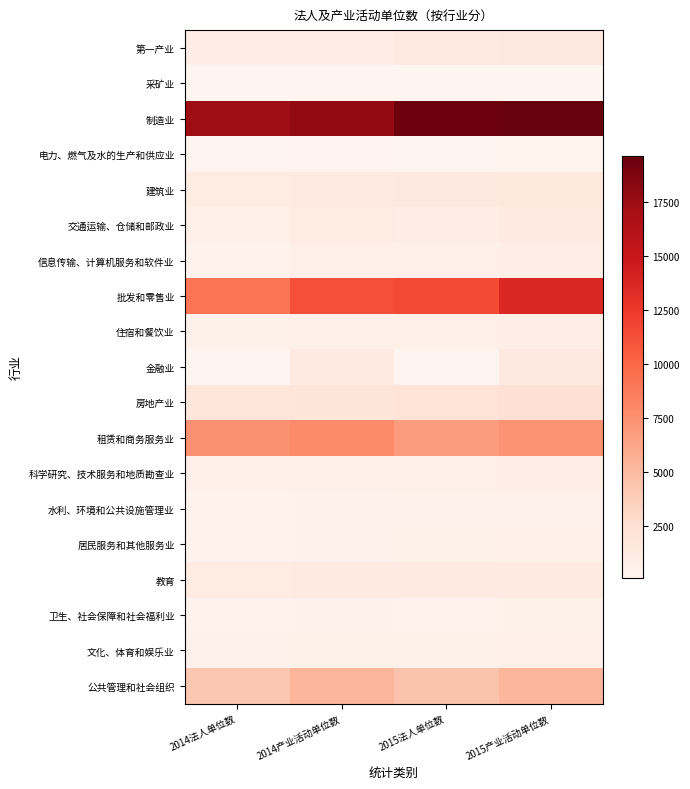

Reading left to right, what are all the values shown in this chart?

第一产业: 2014法人单位数=1042	2014产业活动单位数=1089	2015法人单位数=1404	2015产业活动单位数=1465
采矿业: 2014法人单位数=133	2014产业活动单位数=164	2015法人单位数=141	2015产业活动单位数=146
制造业: 2014法人单位数=17352	2014产业活动单位数=17808	2015法人单位数=19347	2015产业活动单位数=19616
电力、燃气及水的生产和供应业: 2014法人单位数=258	2014产业活动单位数=350	2015法人单位数=283	2015产业活动单位数=374
建筑业: 2014法人单位数=1135	2014产业活动单位数=1365	2015法人单位数=1431	2015产业活动单位数=1715
交通运输、仓储和邮政业: 2014法人单位数=811	2014产业活动单位数=1190	2015法人单位数=981	2015产业活动单位数=1375
信息传输、计算机服务和软件业: 2014法人单位数=490	2014产业活动单位数=754	2015法人单位数=676	2015产业活动单位数=951
批发和零售业: 2014法人单位数=9257	2014产业活动单位数=11229	2015法人单位数=11548	2015产业活动单位数=13609
住宿和餐饮业: 2014法人单位数=637	2014产业活动单位数=744	2015法人单位数=819	2015产业活动单位数=950
金融业: 2014法人单位数=188	2014产业活动单位数=1387	2015法人单位数=265	2015产业活动单位数=1480
房地产业: 2014法人单位数=1857	2014产业活动单位数=2021	2015法人单位数=2199	2015产业活动单位数=2389
租赁和商务服务业: 2014法人单位数=7448	2014产业活动单位数=7862	2015法人单位数=6899	2015产业活动单位数=7353
科学研究、技术服务和地质勘查业: 2014法人单位数=675	2014产业活动单位数=776	2015法人单位数=854	2015产业活动单位数=970
水利、环境和公共设施管理业: 2014法人单位数=502	2014产业活动单位数=523	2015法人单位数=531	2015产业活动单位数=554
居民服务和其他服务业: 2014法人单位数=461	2014产业活动单位数=524	2015法人单位数=630	2015产业活动单位数=701
教育: 2014法人单位数=1306	2014产业活动单位数=1351	2015法人单位数=1391	2015产业活动单位数=1424
卫生、社会保障和社会福利业: 2014法人单位数=446	2014产业活动单位数=584	2015法人单位数=475	2015产业活动单位数=612
文化、体育和娱乐业: 2014法人单位数=559	2014产业活动单位数=646	2015法人单位数=651	2015产业活动单位数=737
公共管理和社会组织: 2014法人单位数=4228	2014产业活动单位数=5258	2015法人单位数=4461	2015产业活动单位数=5266